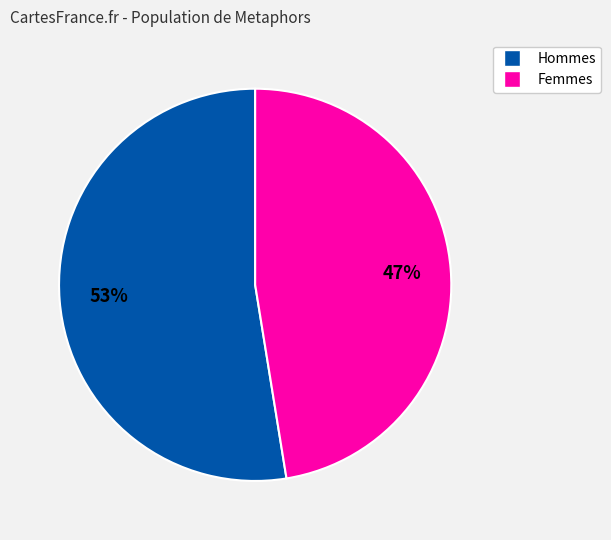

How many slices are in this pie chart?

2